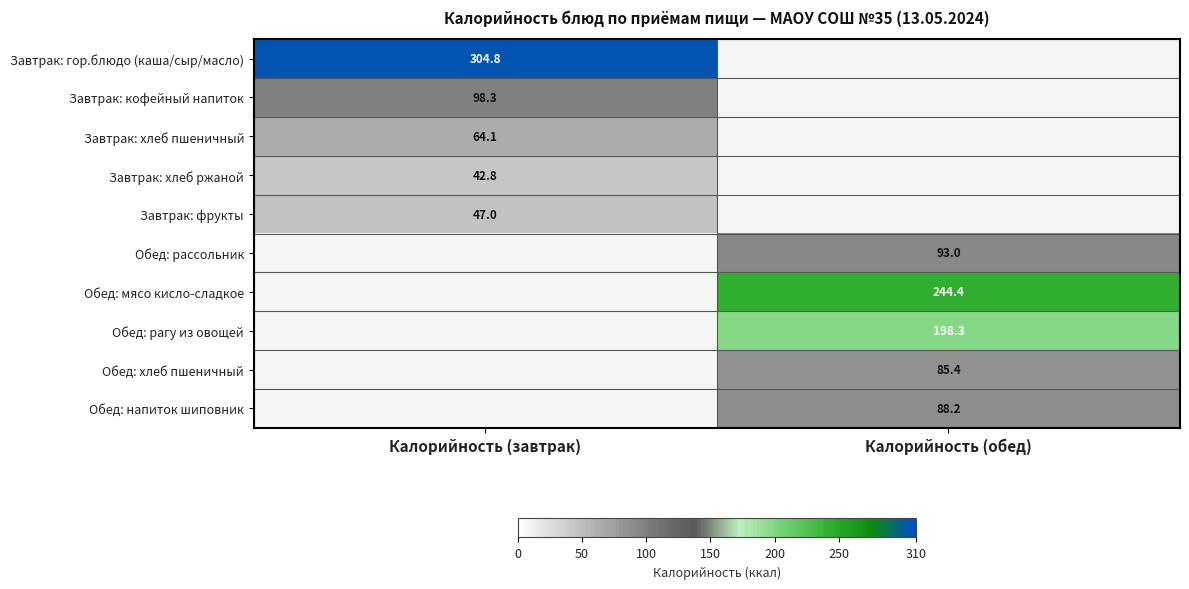

True or false: Завтрак: кофейный напиток has a value of 54.1 at Калорийность (завтрак).

False